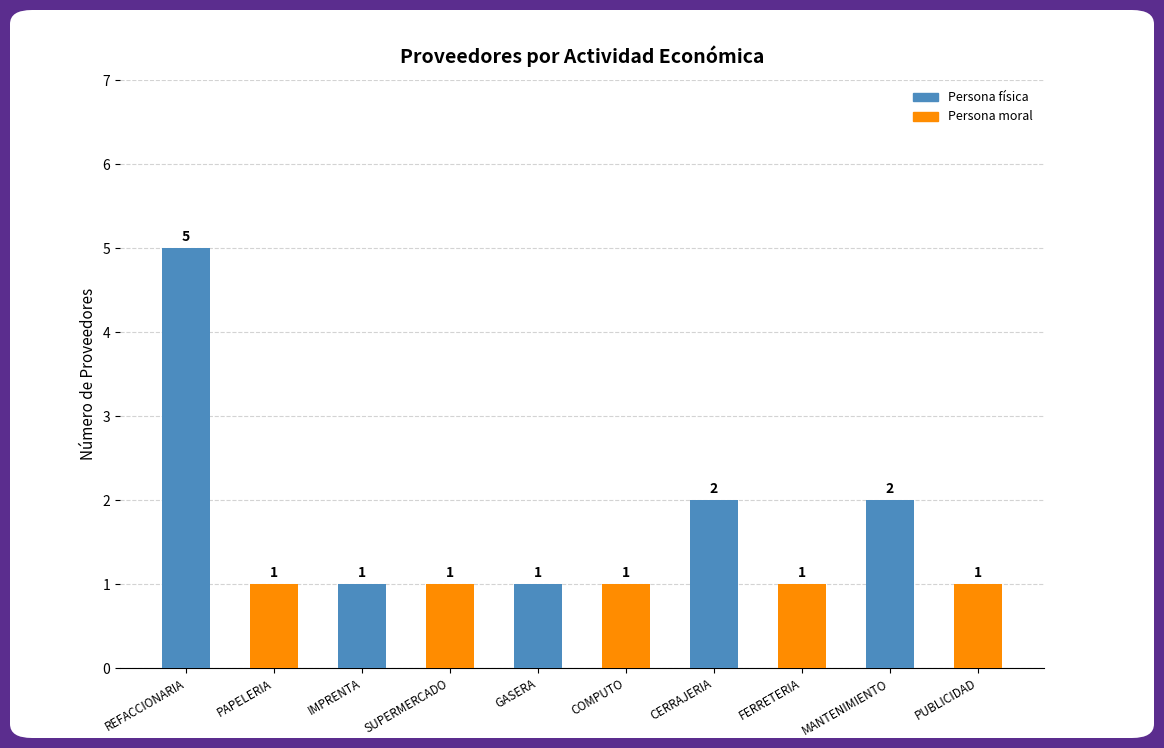

How many values are between 1 and 2?

9